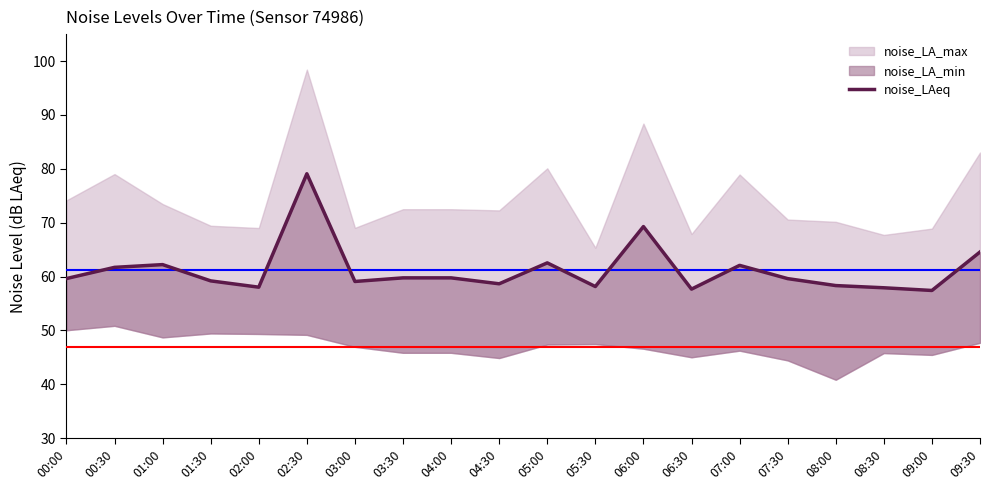

The chart shows a value of 21.8 at 04:00. True or false?

False